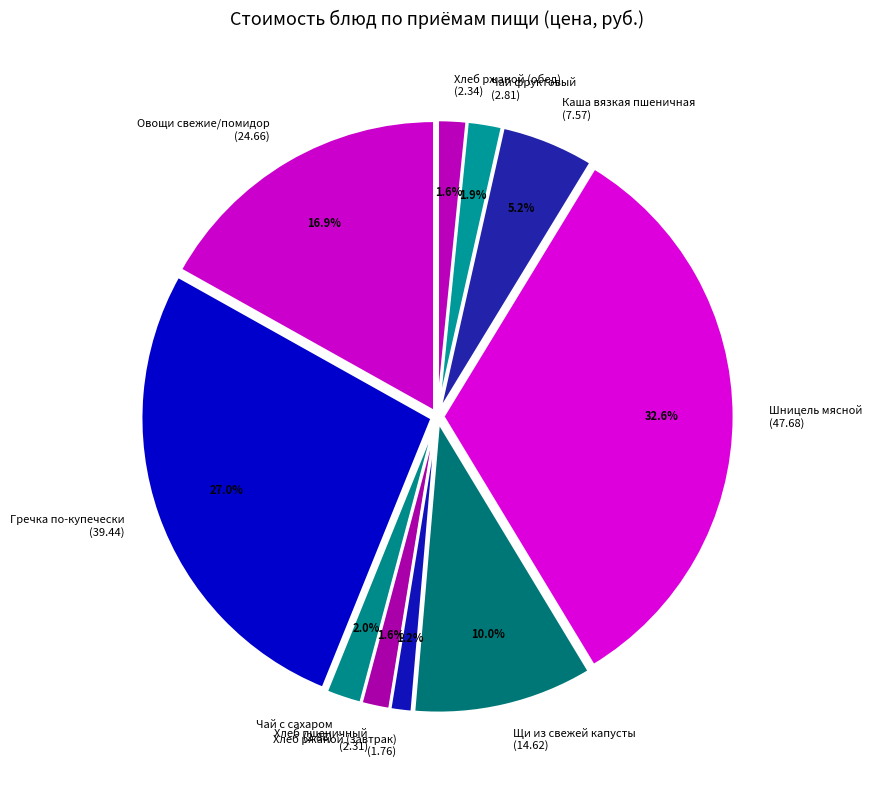

Is the sum of Хлеб ржаной (завтрак) (1.76) and Овощи свежие/помидор (24.66) greater than half?

No